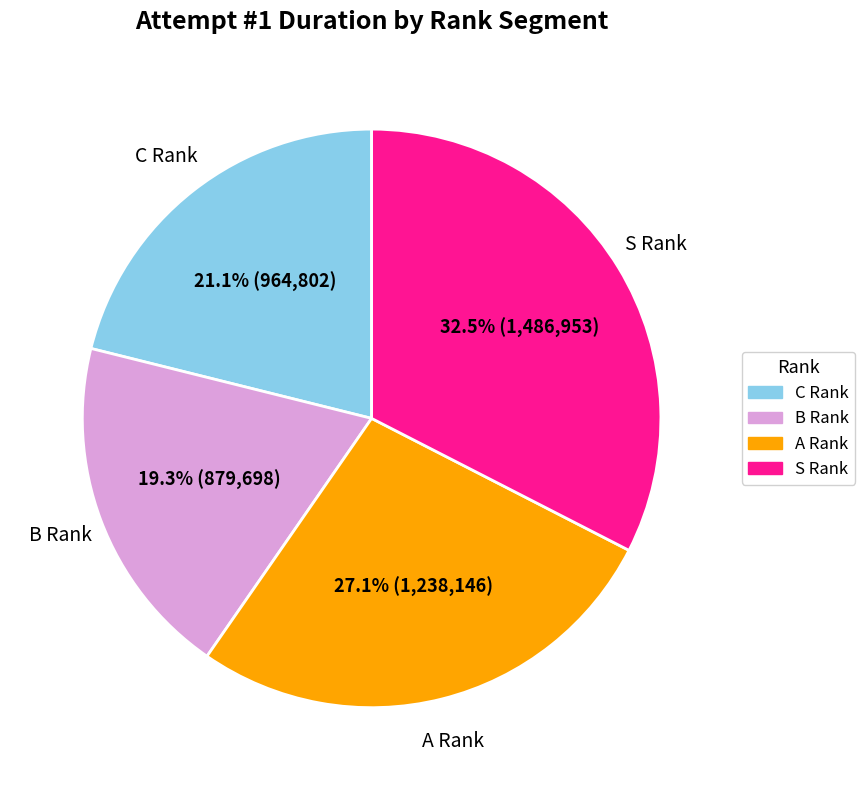

Is there any slice that represents more than half of the pie?

No